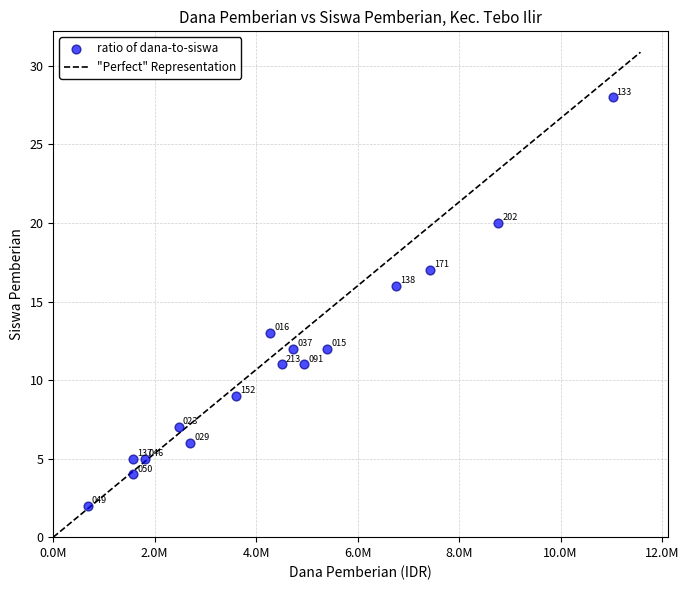

What Y value in the scatter plot is closest to 15?

16